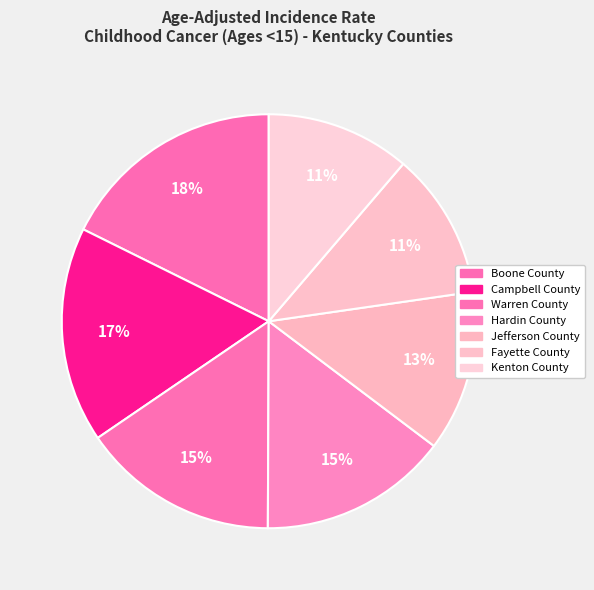

Count the number of slices in the pie.

7